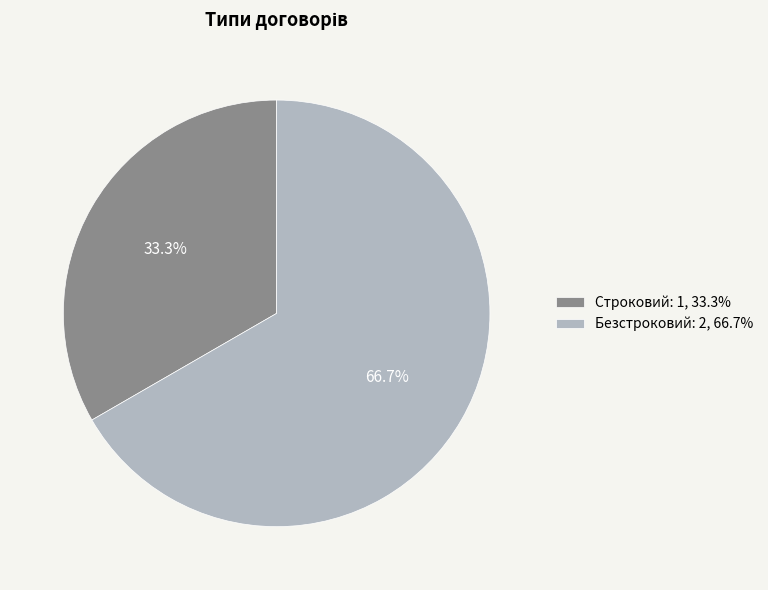

To the nearest percent, what is the combined percentage of Строковий and Безстроковий?

100%